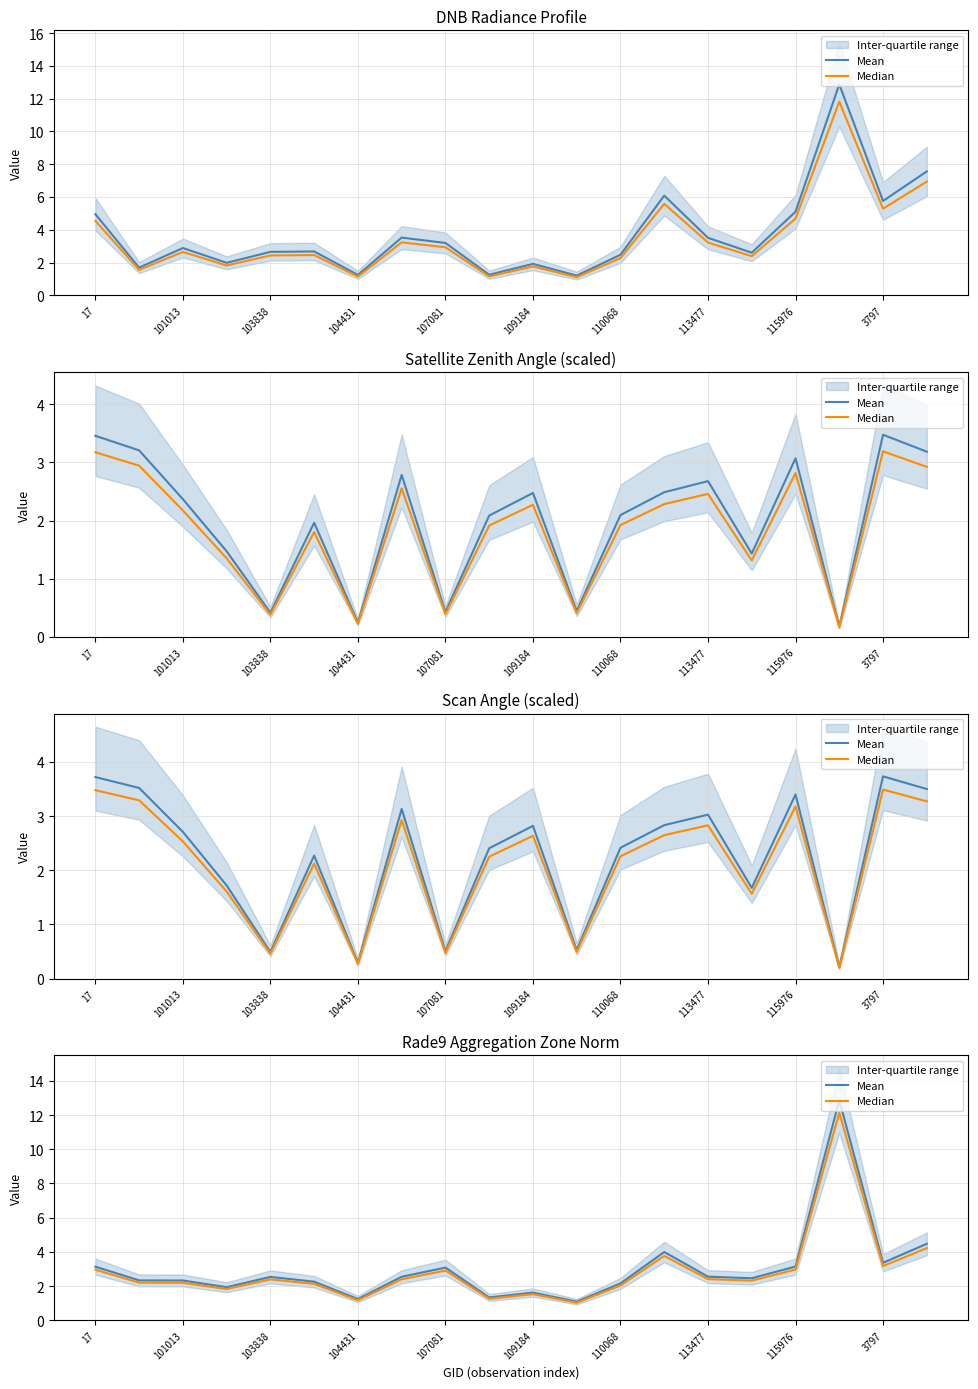

What is the value of the Median point at the 9th from the left?

2.9